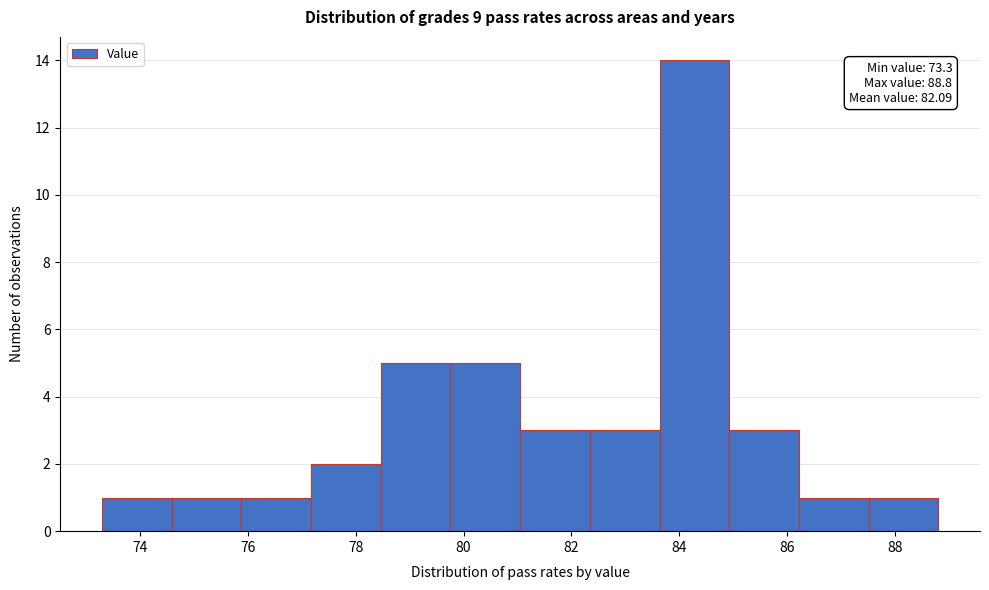

Which range on the x-axis has the tallest bar?

83.6 to 85.0